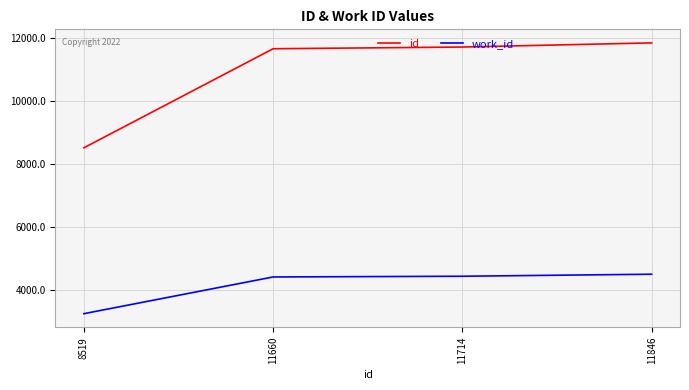

What is the maximum value for work_id?

4512